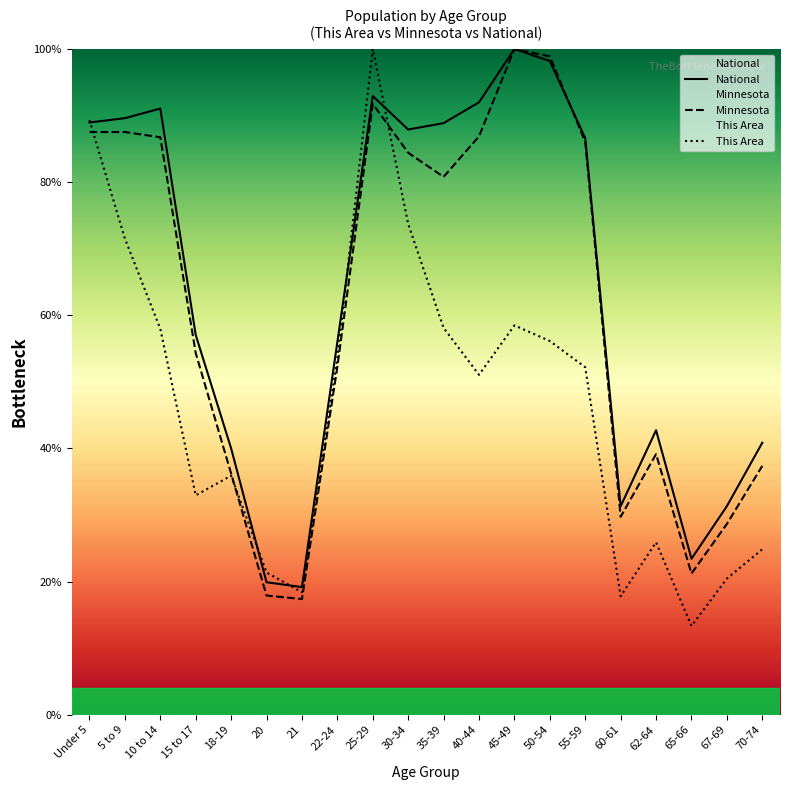

What is the difference between the National values at 10 to 14 and 55-59?

4.5